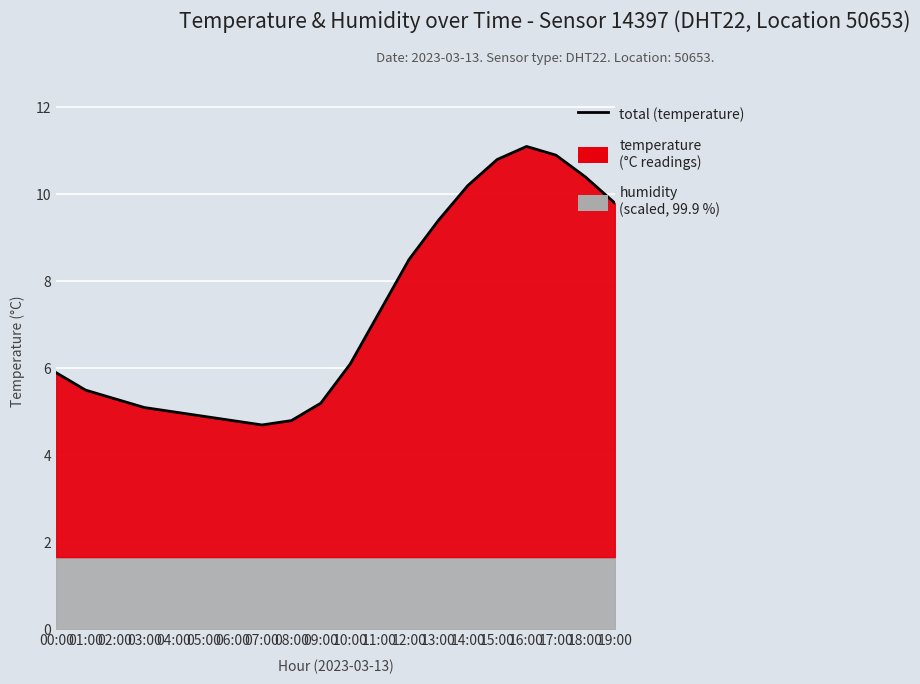

Reading left to right, list all the values displayed in this chart.

5.9	5.5	5.3	5.1	5.0	4.9	4.8	4.7	4.8	5.2	6.1	7.3	8.5	9.4	10.2	10.8	11.1	10.9	10.4	9.8